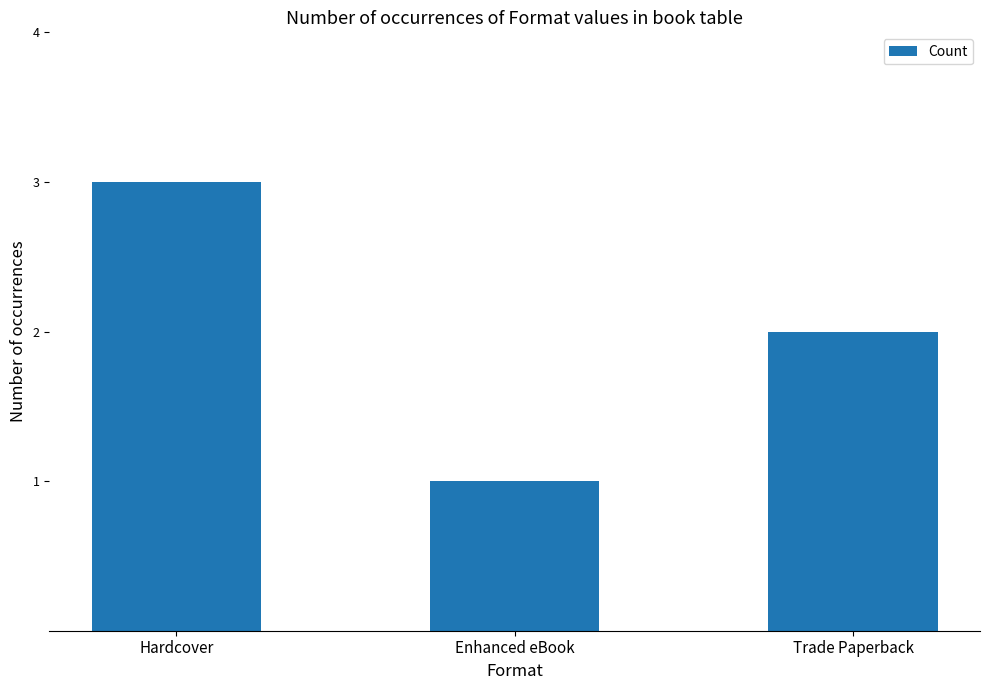

List the labels in order of value, smallest first.

Enhanced eBook, Trade Paperback, Hardcover